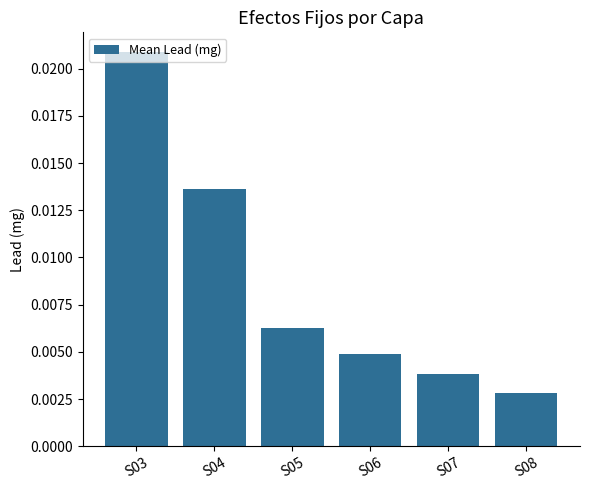

Where is the data nearest to the value 0?

S08